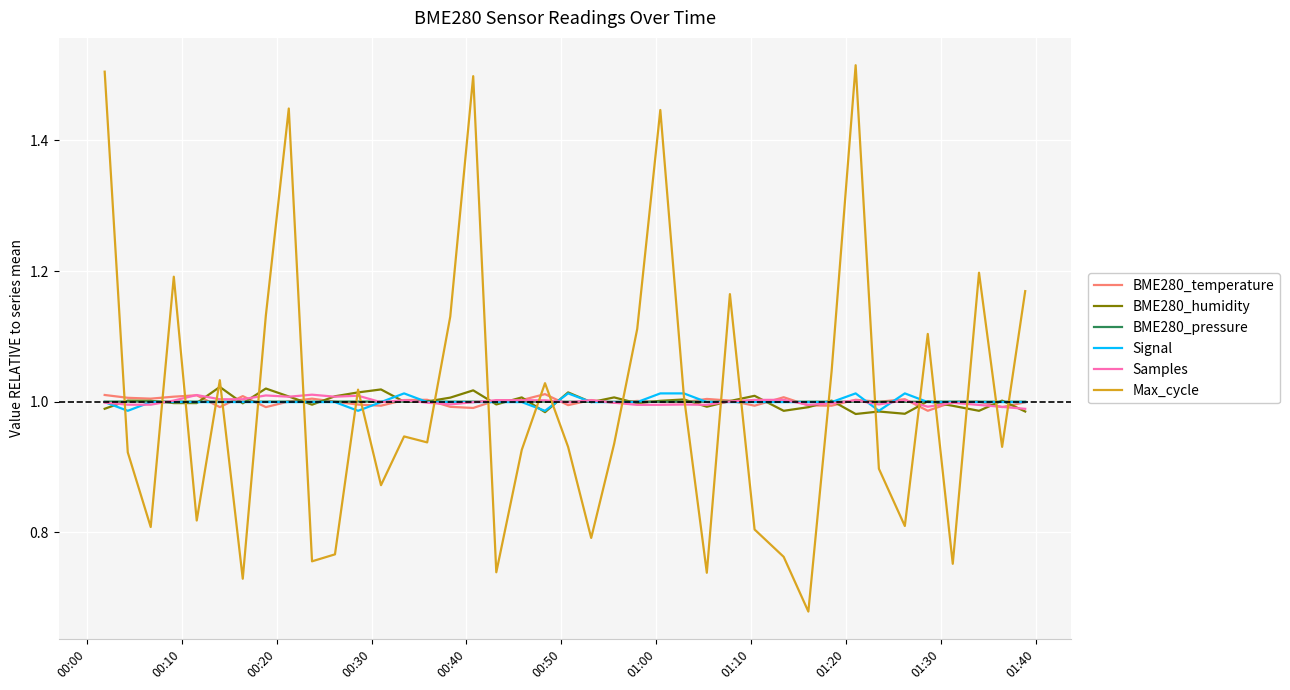

Does the chart have visible grid lines?

Yes